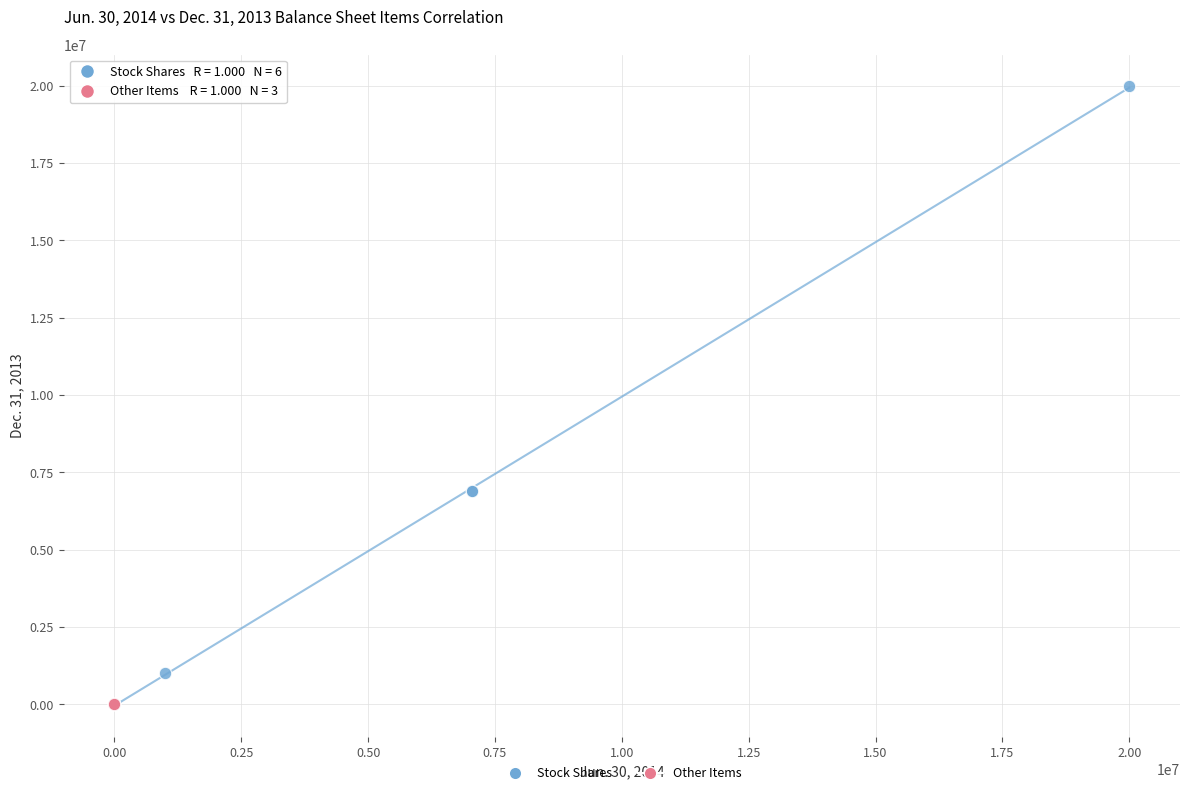

Which series has the widest spread of Y values?

Stock Shares